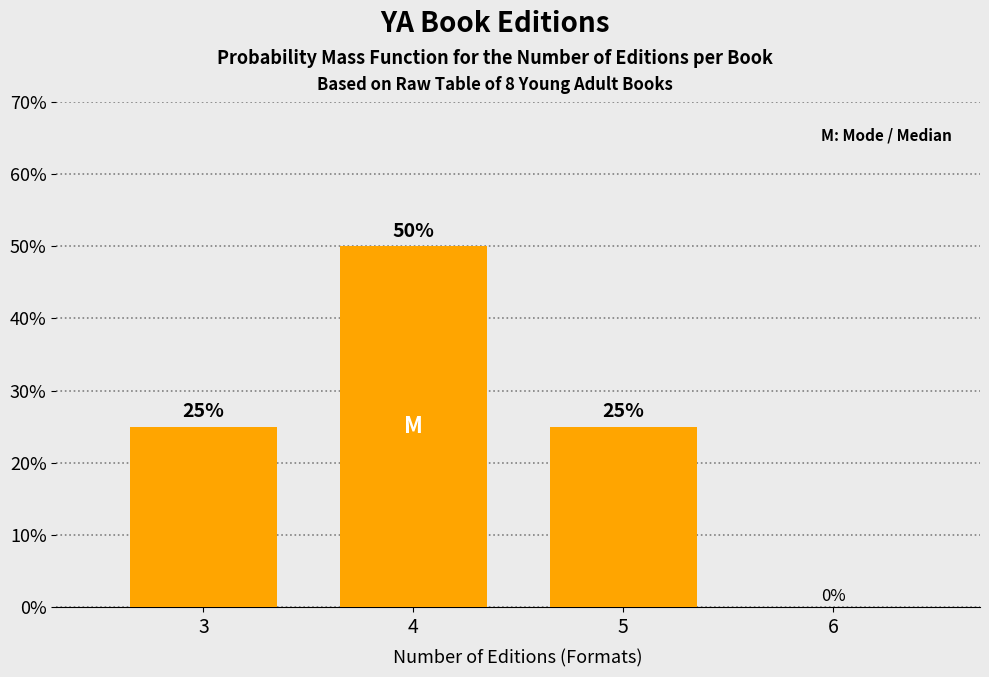

Reading left to right, extract all data points from this chart.

3=25	4=50	5=25	6=0